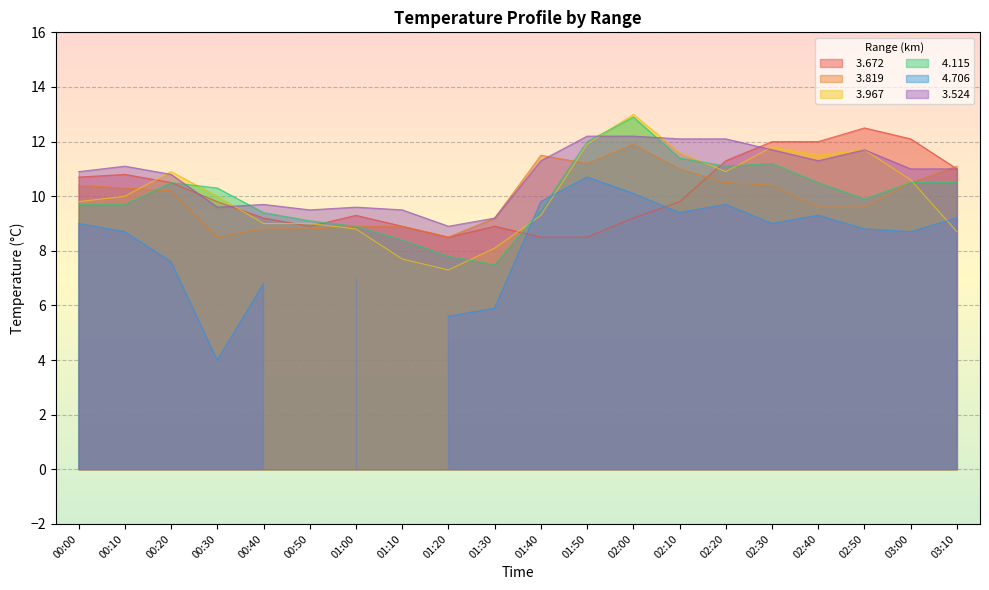

Which category has the highest value in the   3.524 series?

01:50